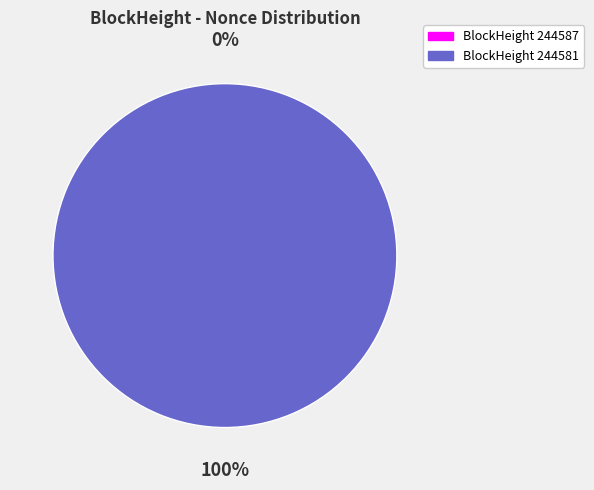

How many slices are in this pie chart?

2